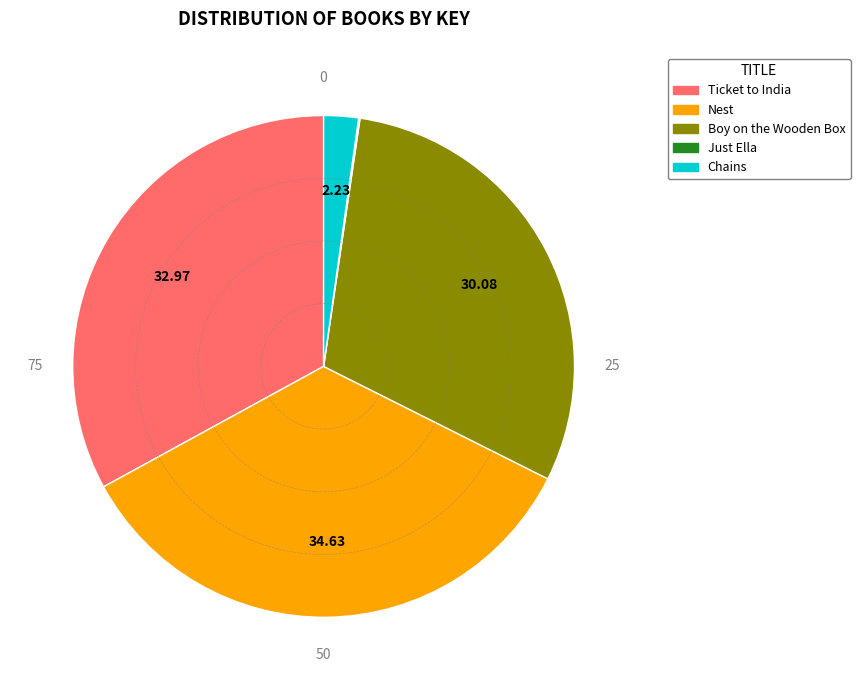

Do Nest and Boy on the Wooden Box together represent more than half of the pie?

Yes